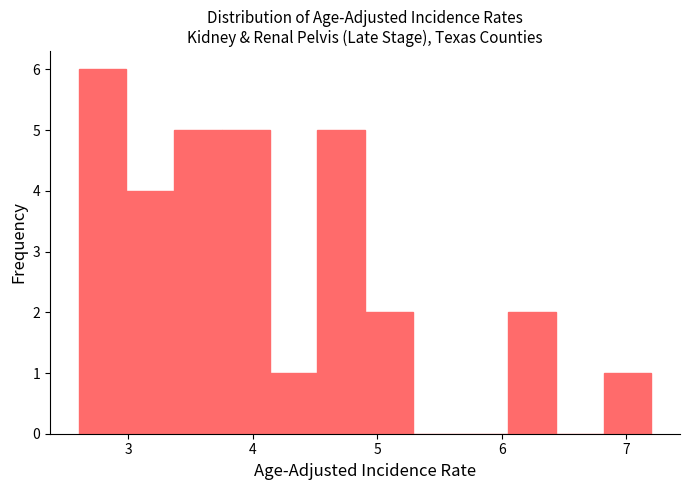

Around what value on the x-axis is the tallest bar? Give the approximate position of its centre, as read against the axis.

2.8